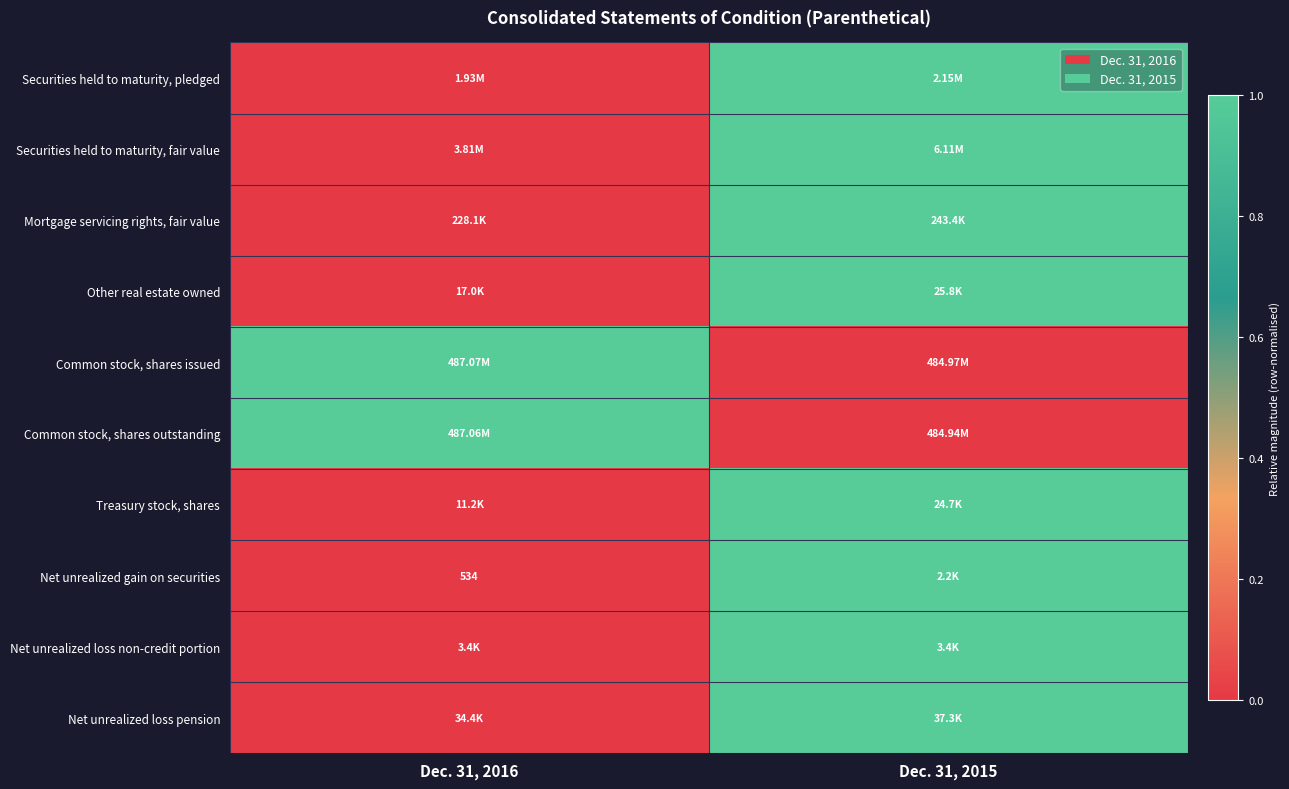

At which label is Securities held to maturity, pledged closest to 0?

Dec. 31, 2016